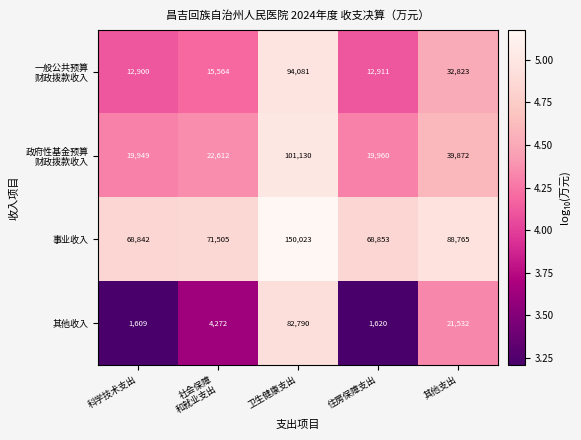

True or false: 其他收入 has a value of 21532 at 其他支出.

True